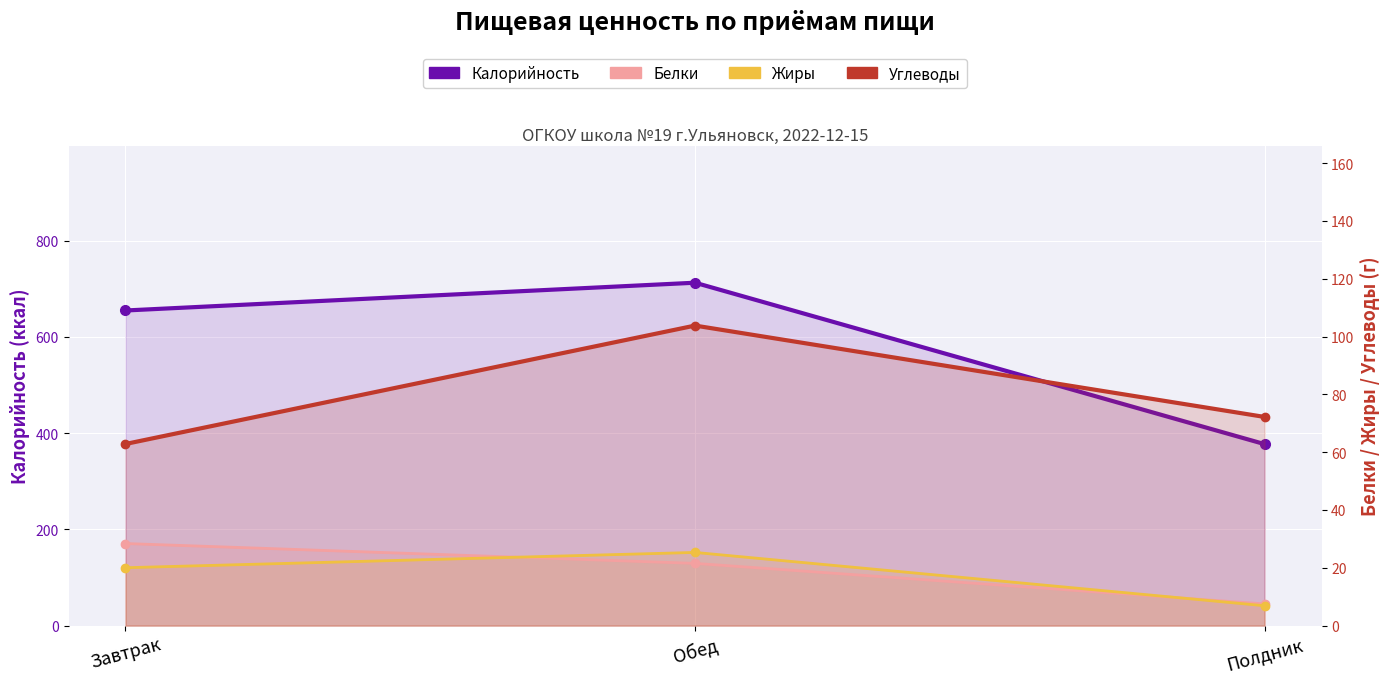

Rank the categories by Углеводы value from lowest to highest.

Завтрак, Полдник, Обед